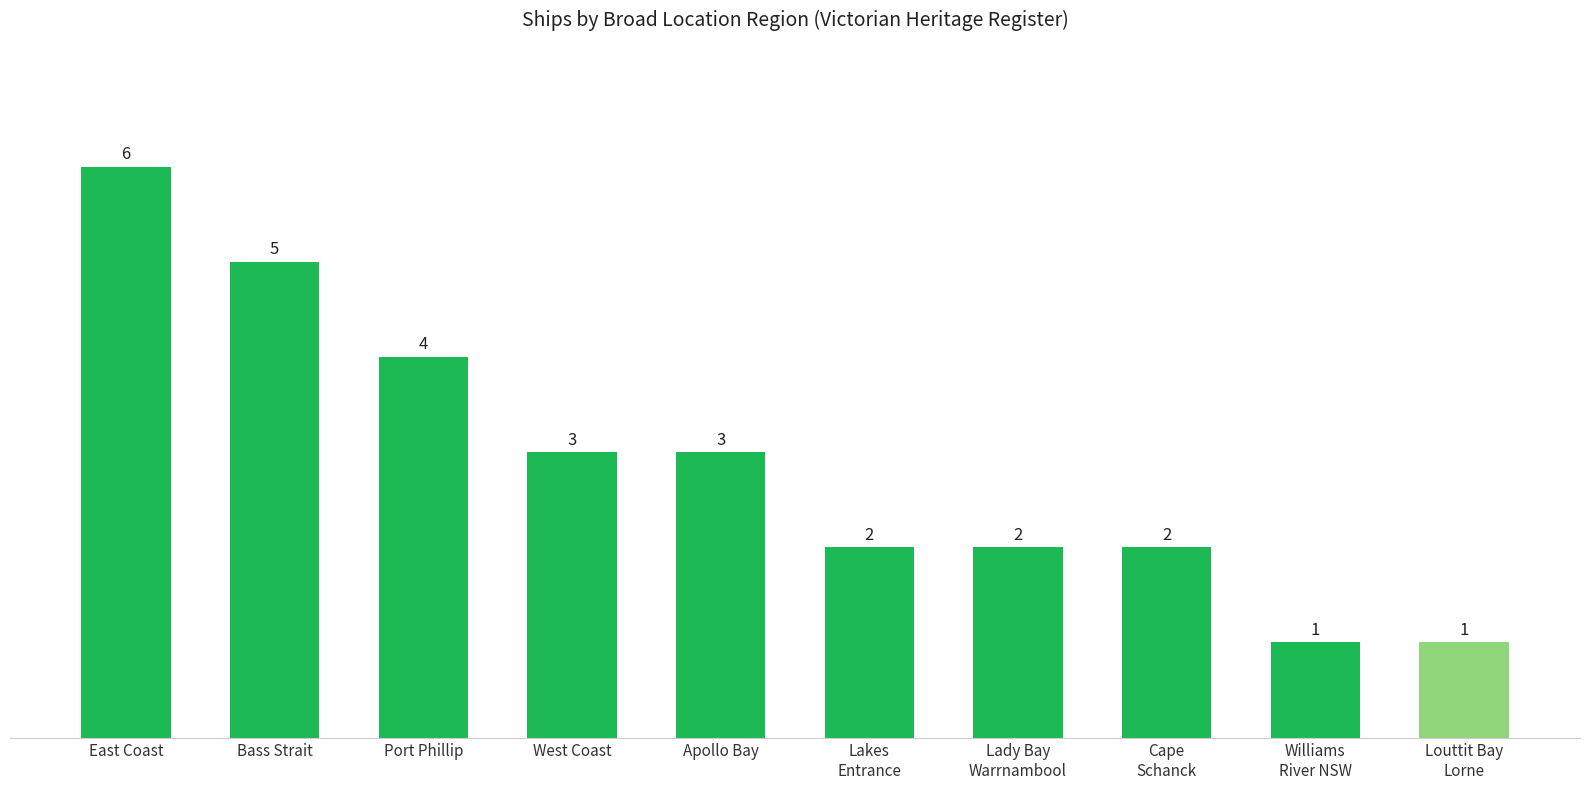

The value at Apollo Bay is 3. True or false?

True